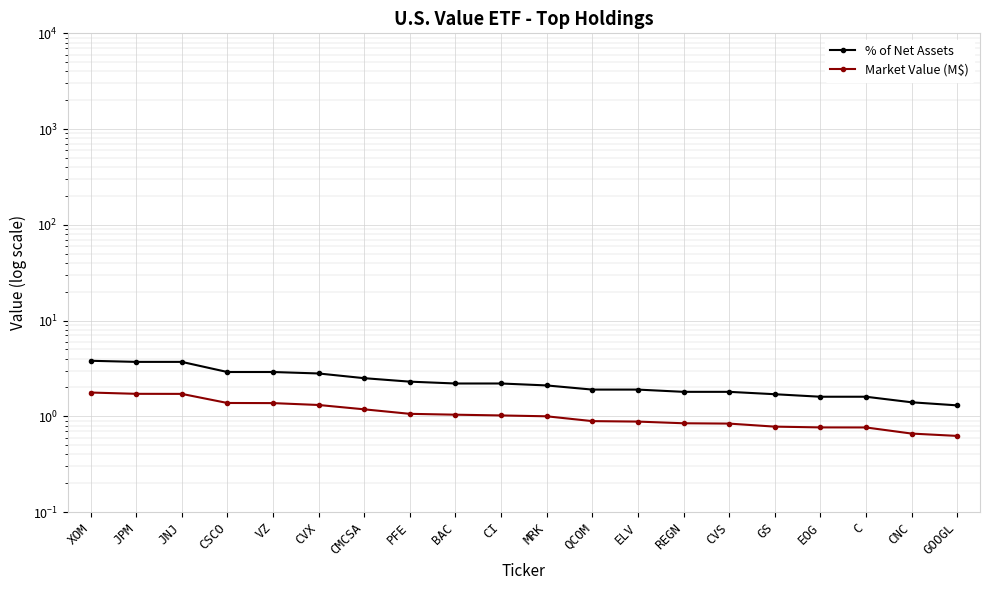

What is the difference between the maximum and minimum values in the Market Value (M$) series?

1.1